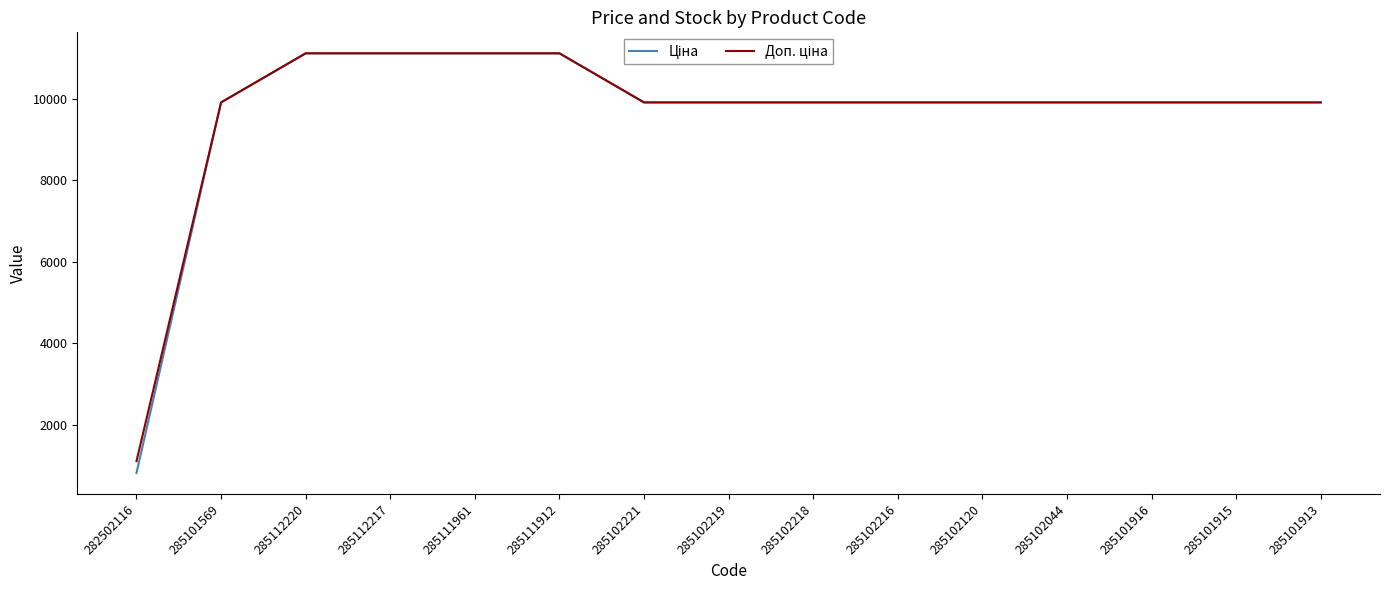

What is the greatest value displayed?

11113.6